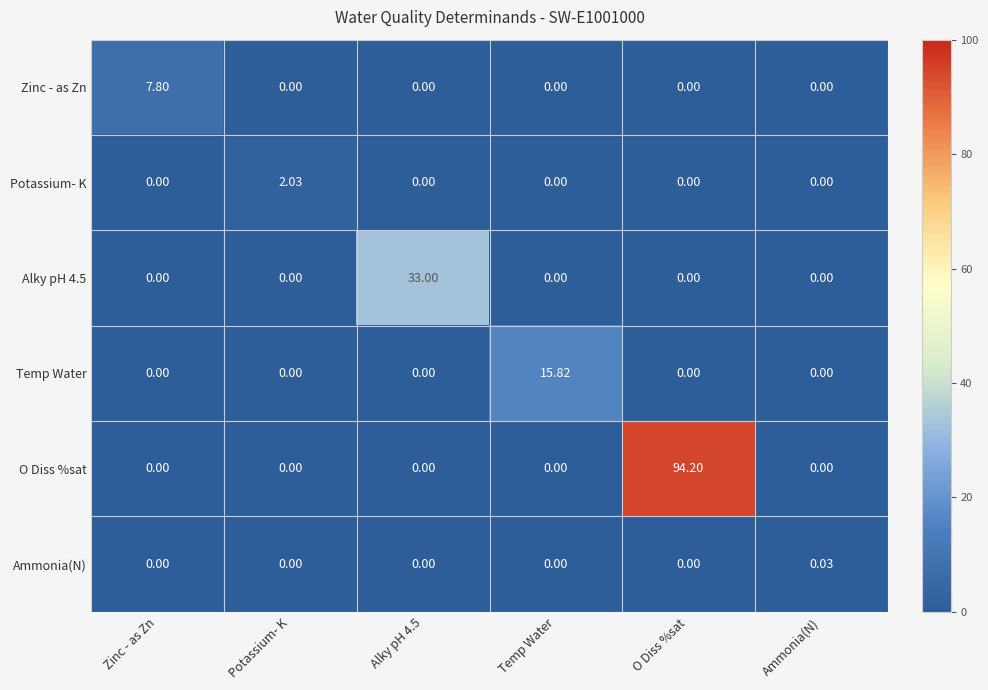

How many data points does each series have?

6